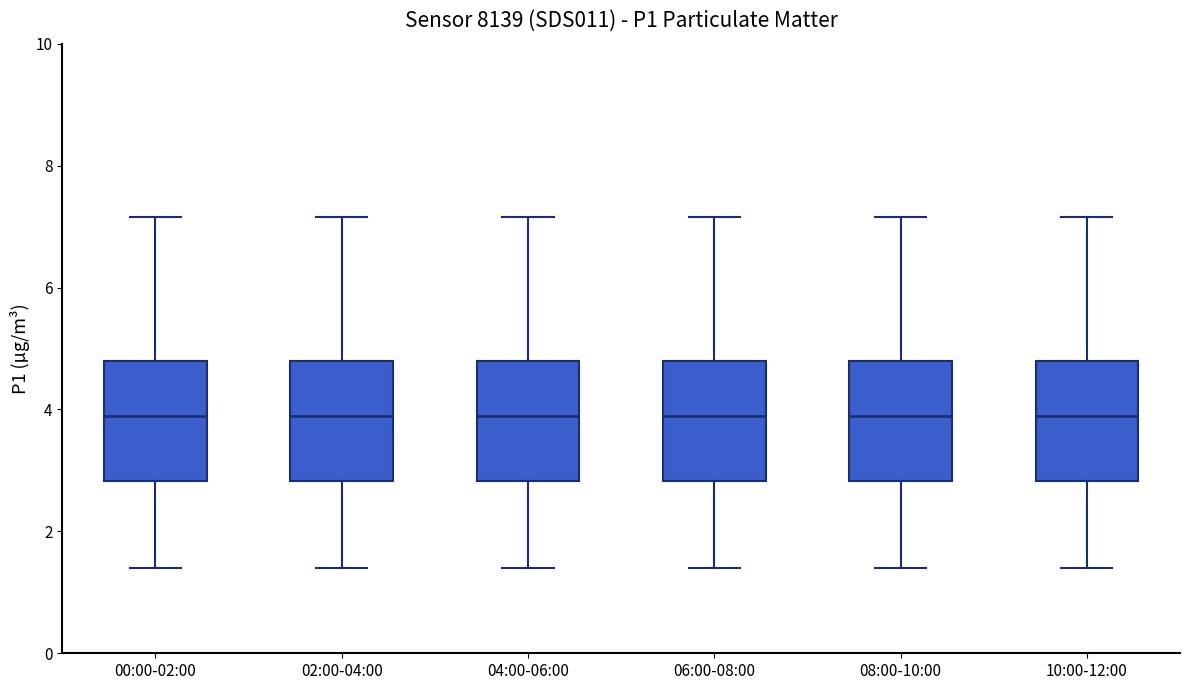

Where is the lower edge of the box for 06:00-08:00 on the y-axis? The values are not printed on the chart, so give them approximately, as read against the axis.

2.8